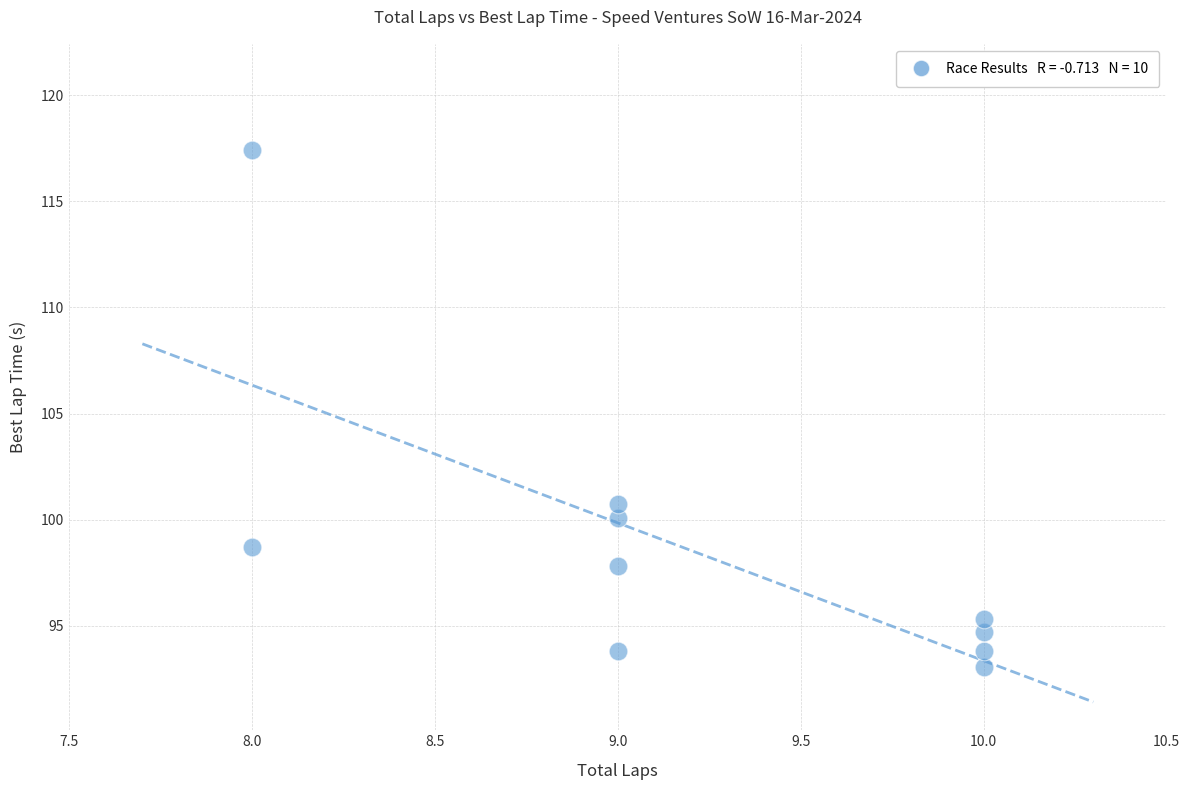

What Y value in the scatter plot is closest to 105?

100.8